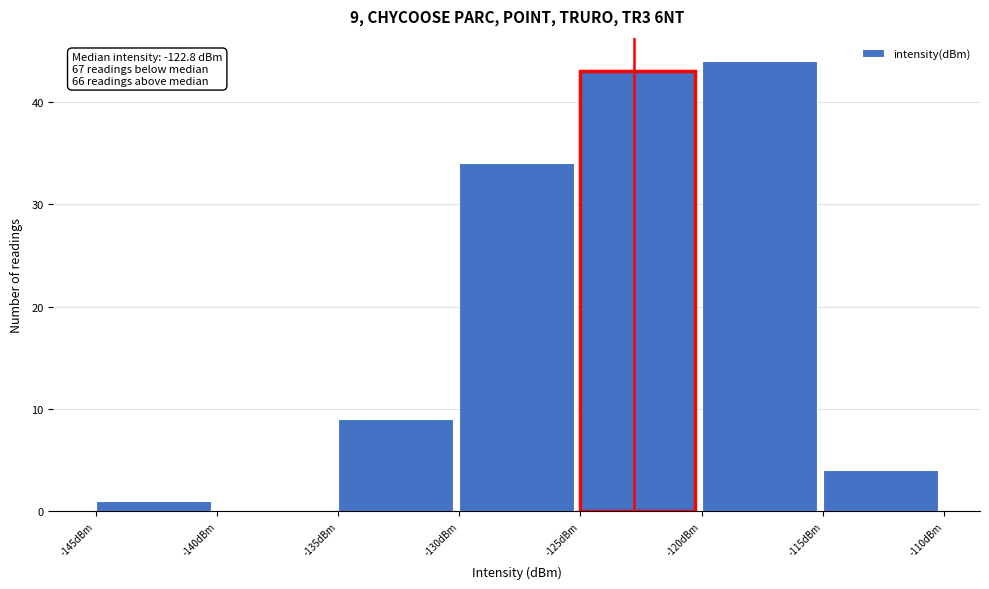

Over which range of the x-axis is the bar tallest?

-120 to -115